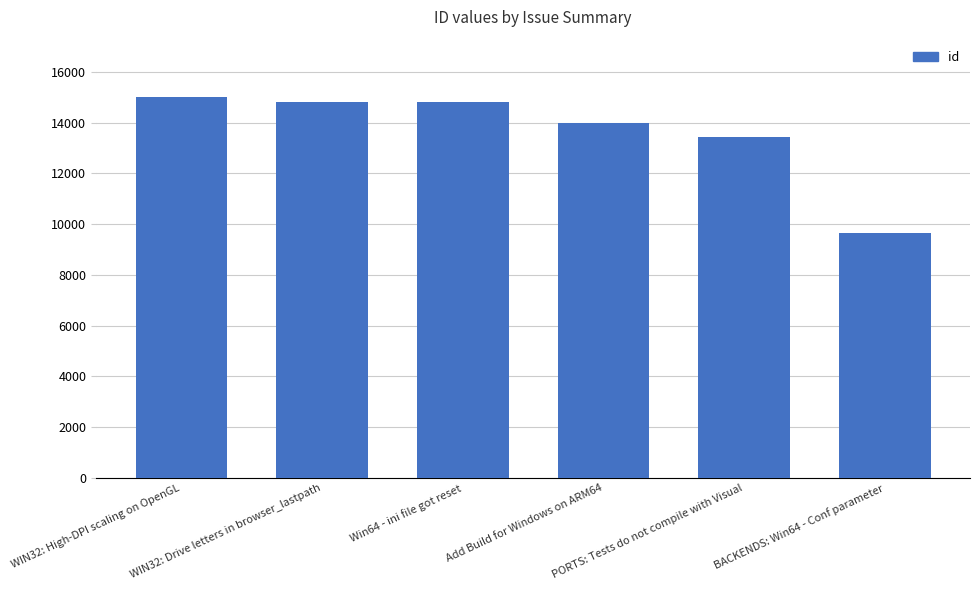

At which category does the chart reach its peak across all series?

WIN32: High-DPI scaling on OpenGL